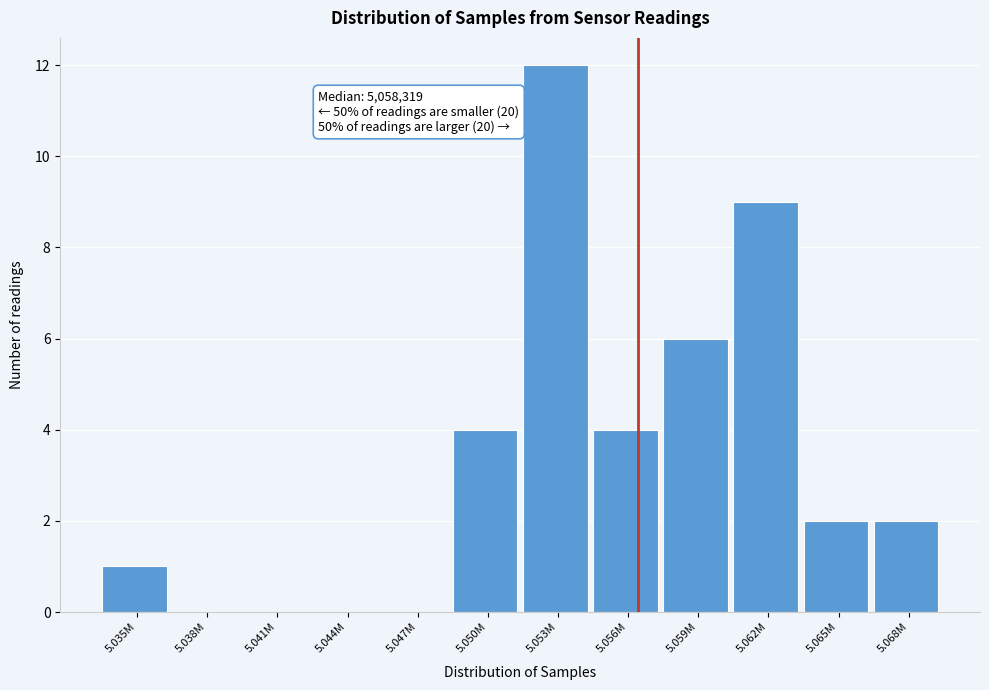

Approximately how many times larger is the value at 5.050M compared to 5.056M?

1.0